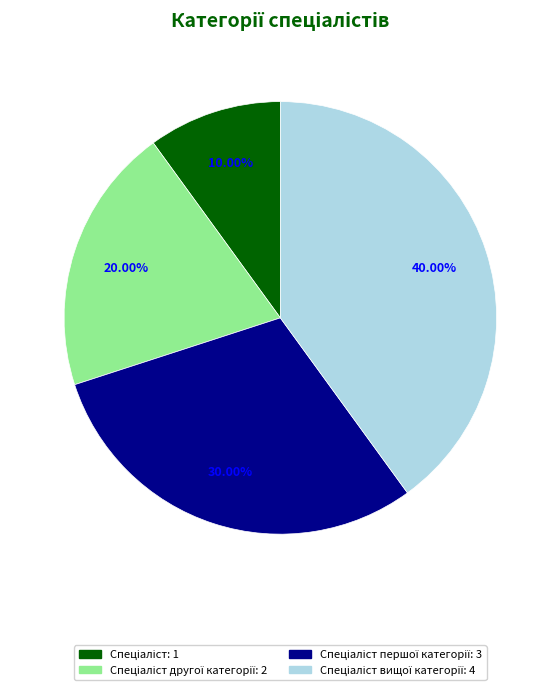

Is there any slice that represents more than half of the pie?

No